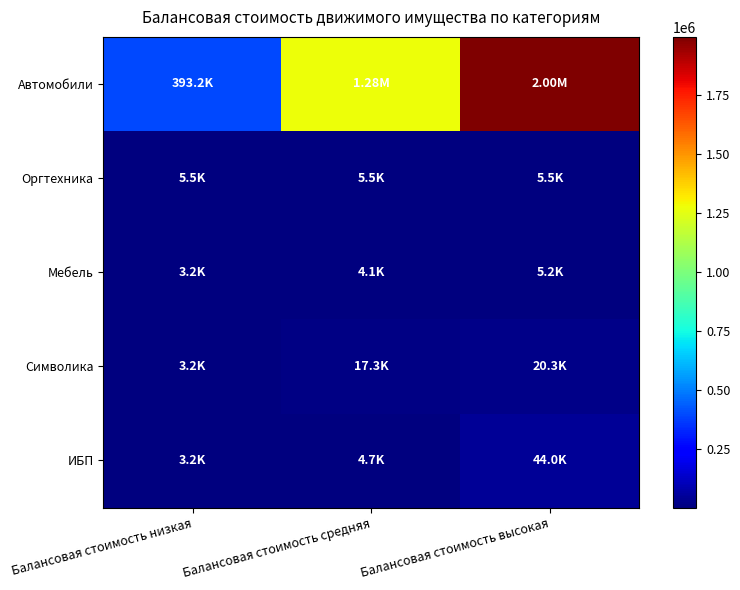

Reading left to right, extract all data points from this chart.

Автомобили: Балансовая стоимость низкая=393186.0	Балансовая стоимость средняя=1277200.0	Балансовая стоимость высокая=1997058.0
Оргтехника: Балансовая стоимость низкая=5495.5	Балансовая стоимость средняя=5495.5	Балансовая стоимость высокая=5495.5
Мебель: Балансовая стоимость низкая=3187.5	Балансовая стоимость средняя=4063.9	Балансовая стоимость высокая=5224.8
Символика: Балансовая стоимость низкая=3175.0	Балансовая стоимость средняя=17272.0	Балансовая стоимость высокая=20325.2
ИБП: Балансовая стоимость низкая=3213.0	Балансовая стоимость средняя=4714.0	Балансовая стоимость высокая=44000.0